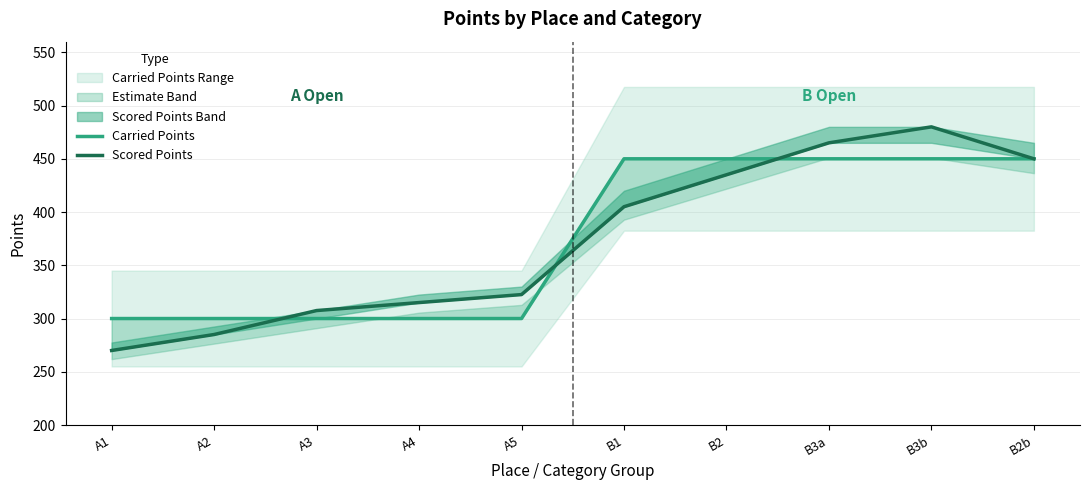

At A3, list the series in order from smallest to largest.

Carried Points, Scored Points